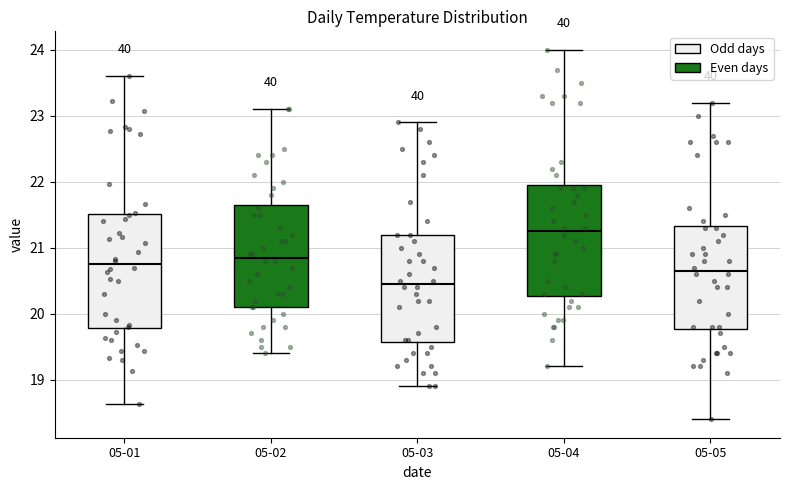

Reading left to right, read every box against the y-axis: the position of its median line, the range the box covers, and the ends of its whiskers. The values are not printed on the chart, so give them approximately, as read against the axis.

05-01: median 20.8, box 19.8 to 21.5, whiskers 18.6 to 23.6
05-02: median 20.9, box 20.1 to 21.7, whiskers 19.4 to 23.1
05-03: median 20.5, box 19.6 to 21.2, whiskers 18.9 to 22.9
05-04: median 21.3, box 20.3 to 22.0, whiskers 19.2 to 24.0
05-05: median 20.7, box 19.8 to 21.3, whiskers 18.4 to 23.2